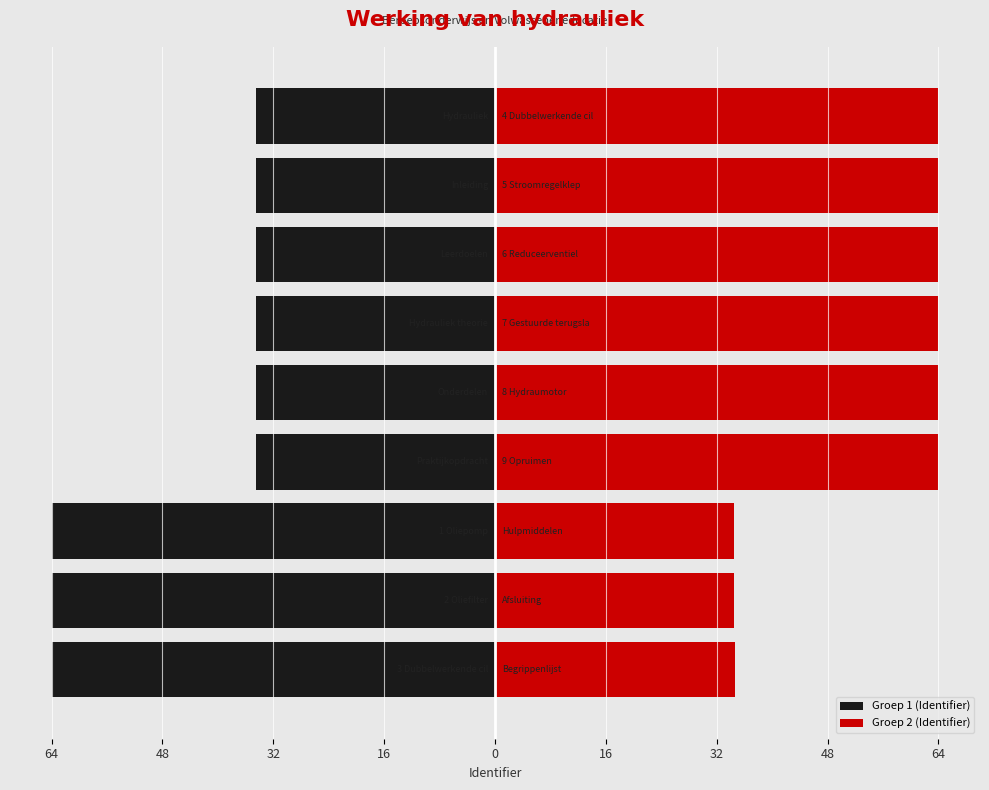

At 64, list the series in order from largest to smallest.

Groep 2 (Identifier), Groep 1 (Identifier)